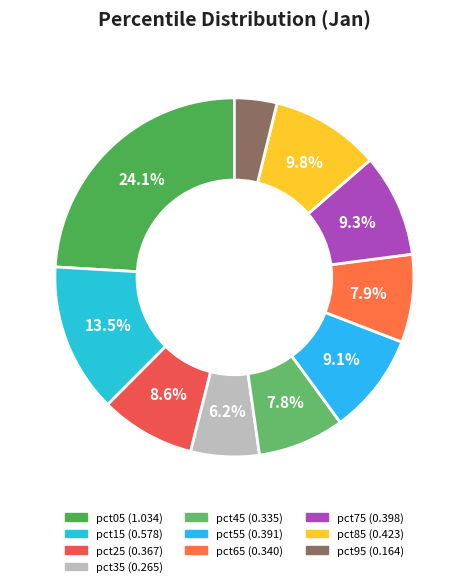

Which slice is the largest?

pct05